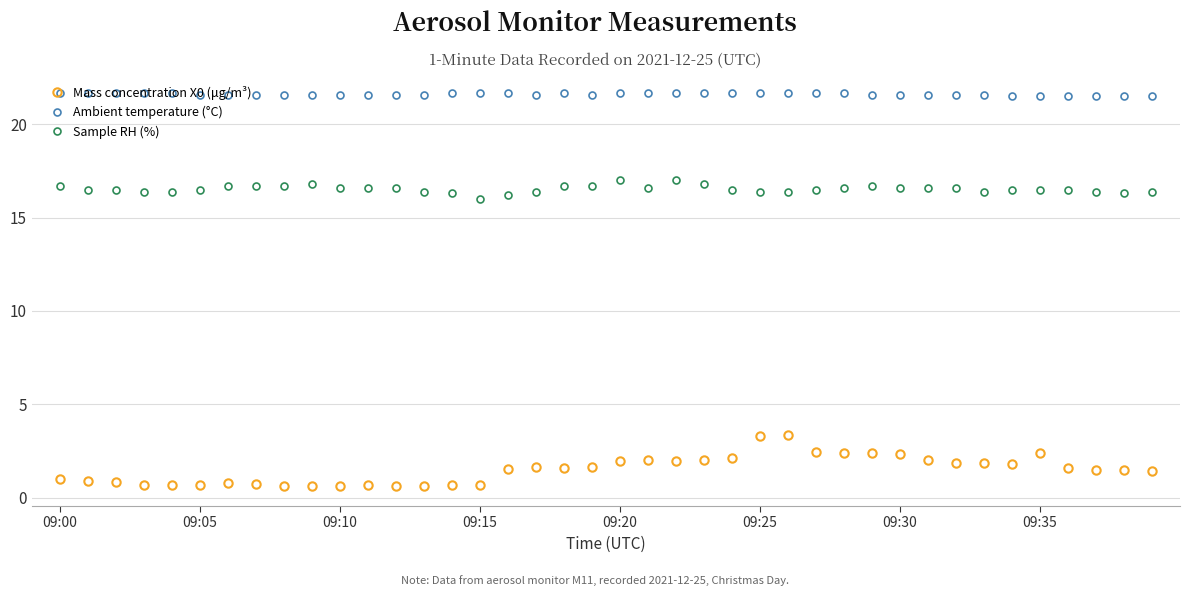

What is the minimum value shown in the chart?

0.6